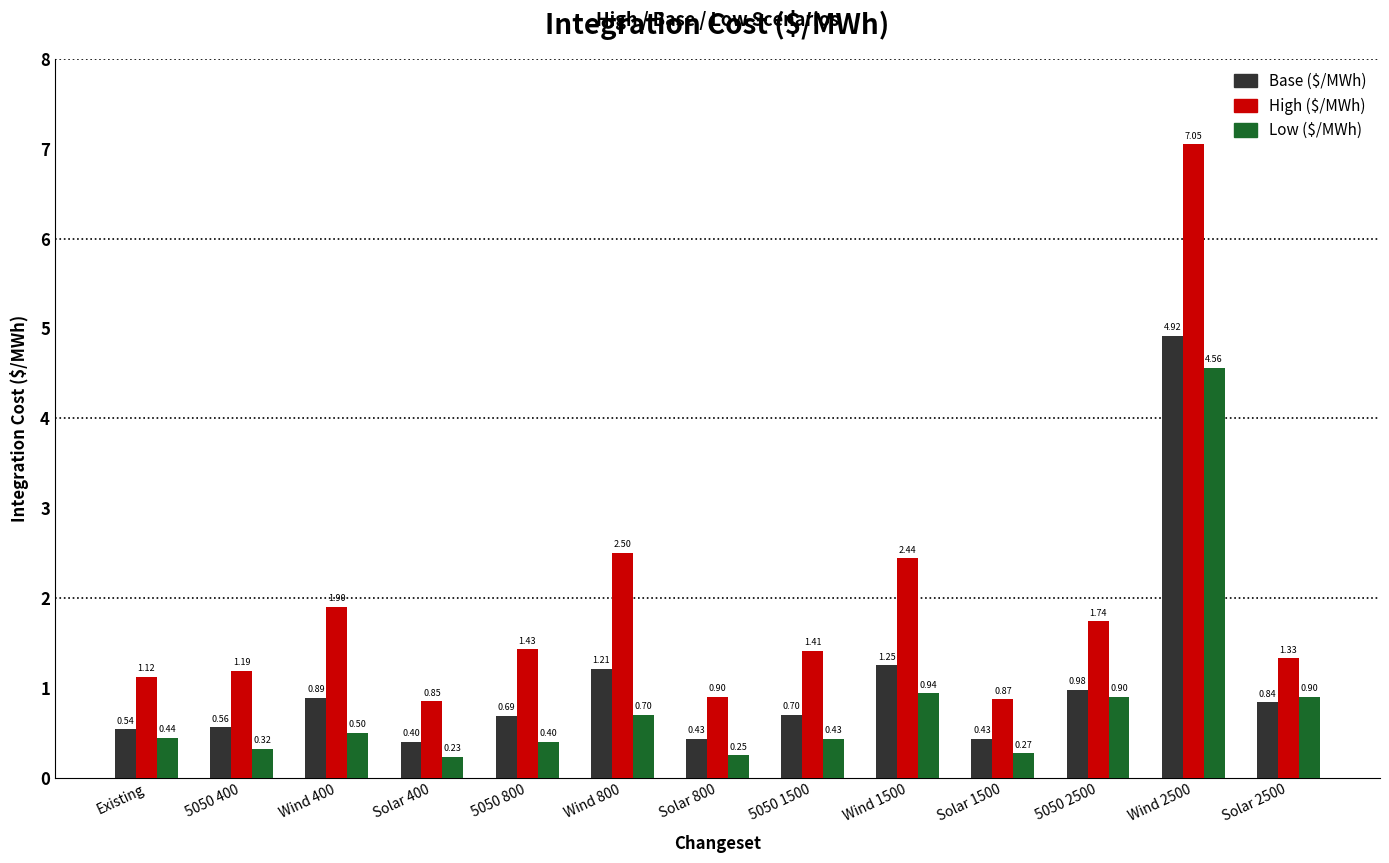

What is the difference between the second highest and second lowest values in the High ($/MWh) series?

1.6